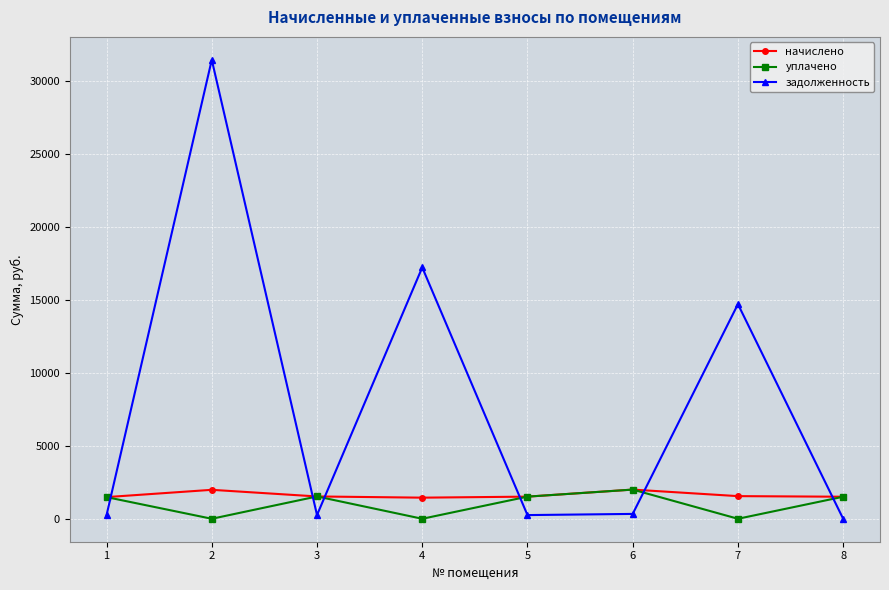

At which category does уплачено reach its first local valley?

2